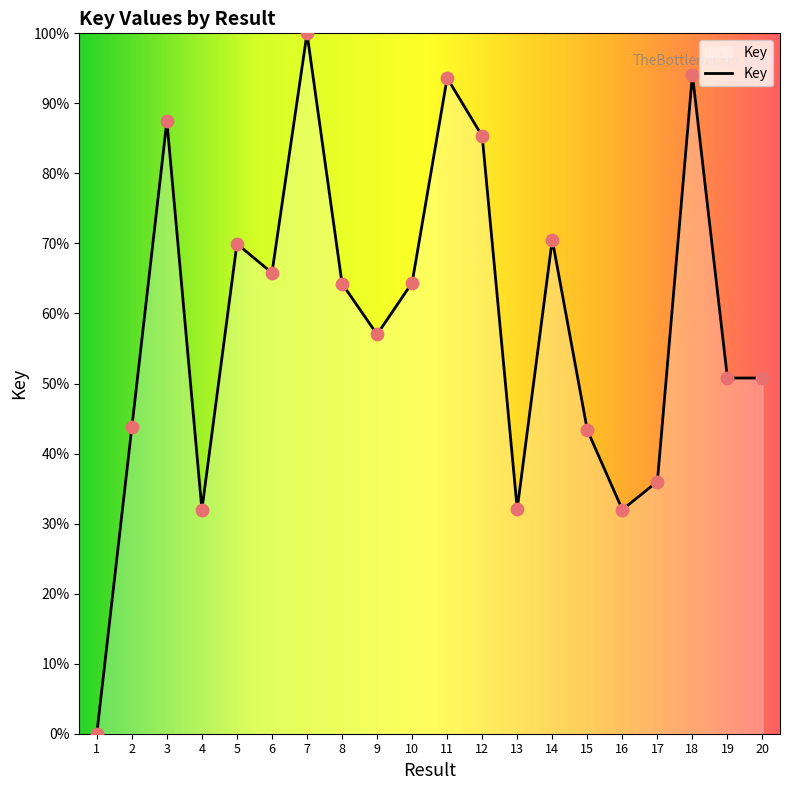

Which has a higher value, 13 or 3?

3